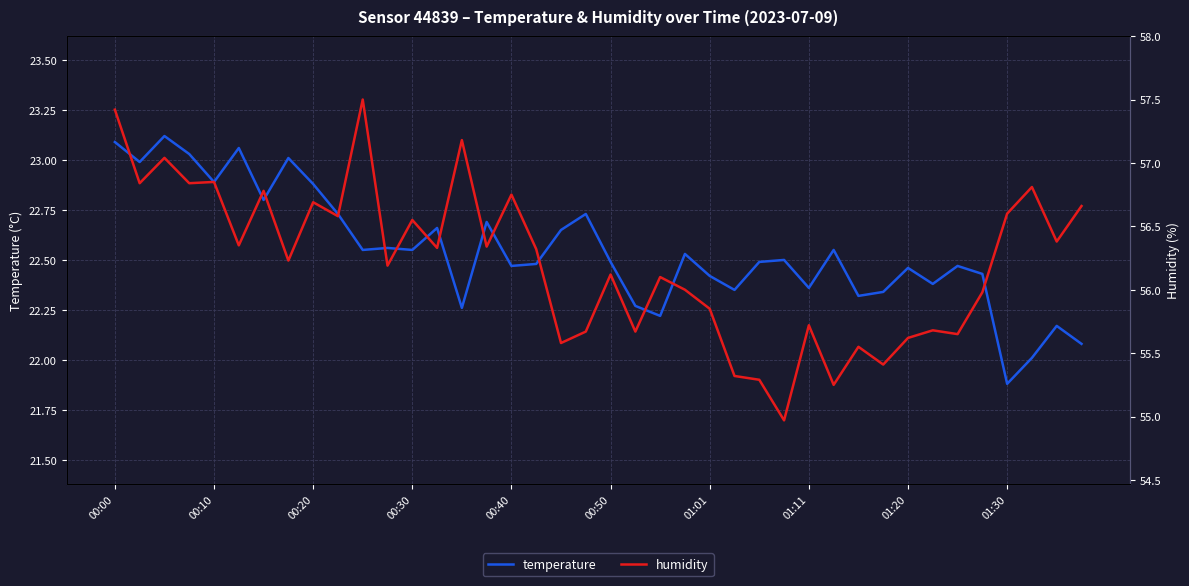

What is the value of the temperature point at the 21st from the left?

22.5